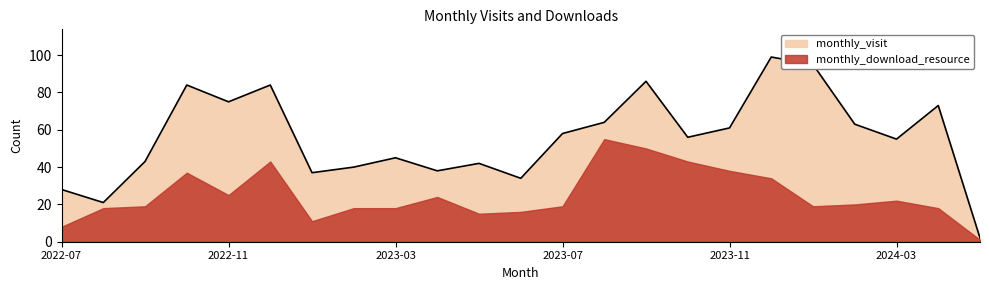

What is the value of the 13th point from the left?

58